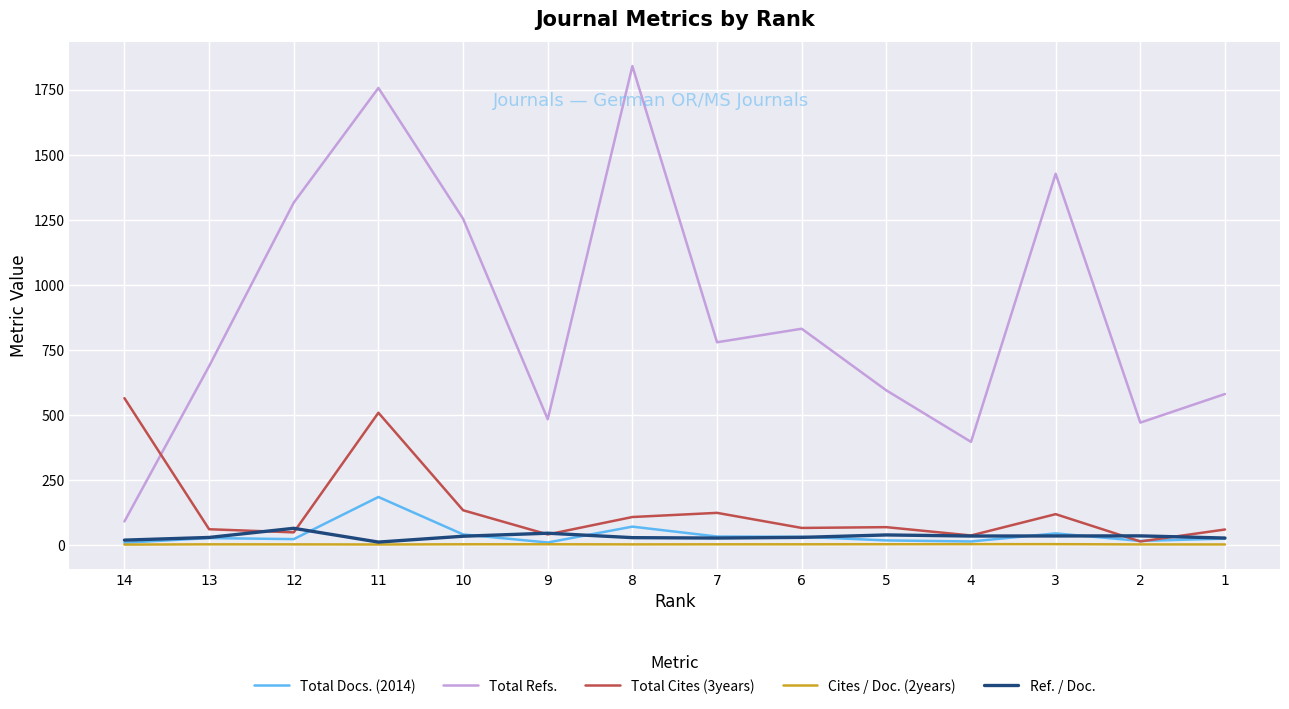

What is the lowest value of the Total Refs. series?

89.0